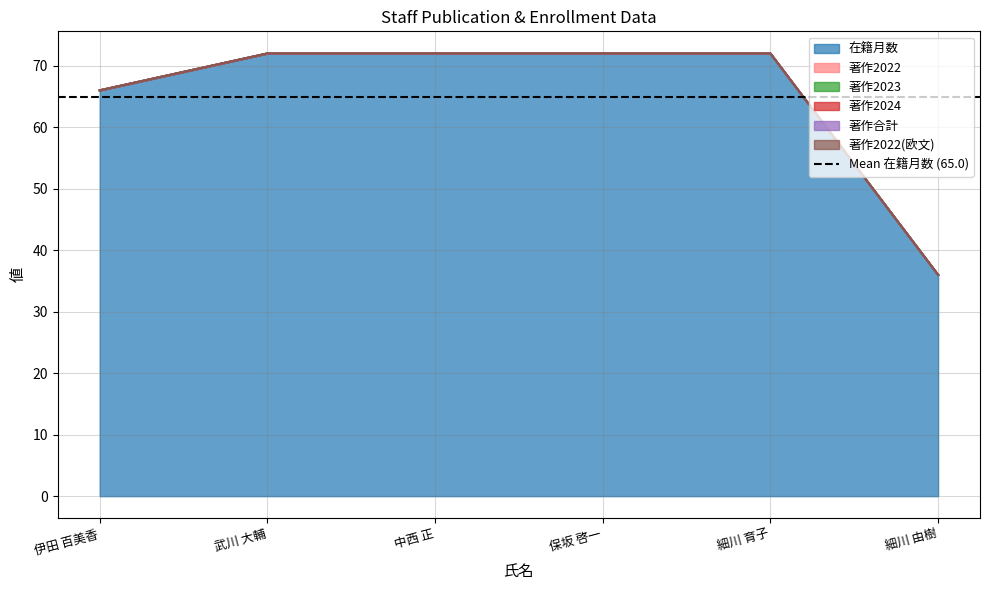

Does the chart display data point markers on the line(s)?

No